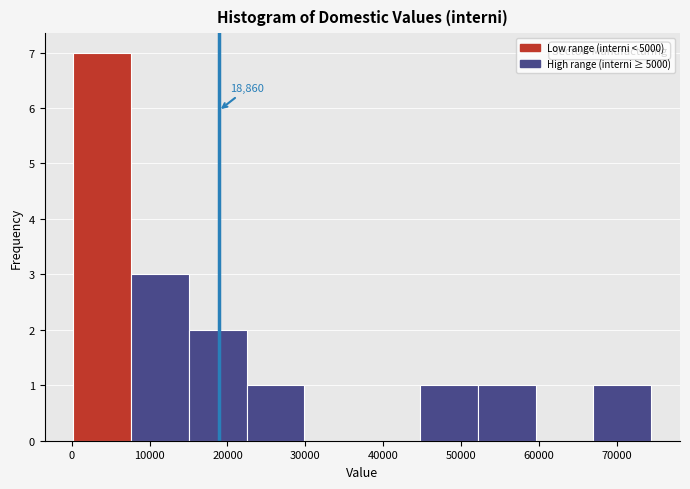

Which range on the x-axis has the tallest bar?

0 to 8000